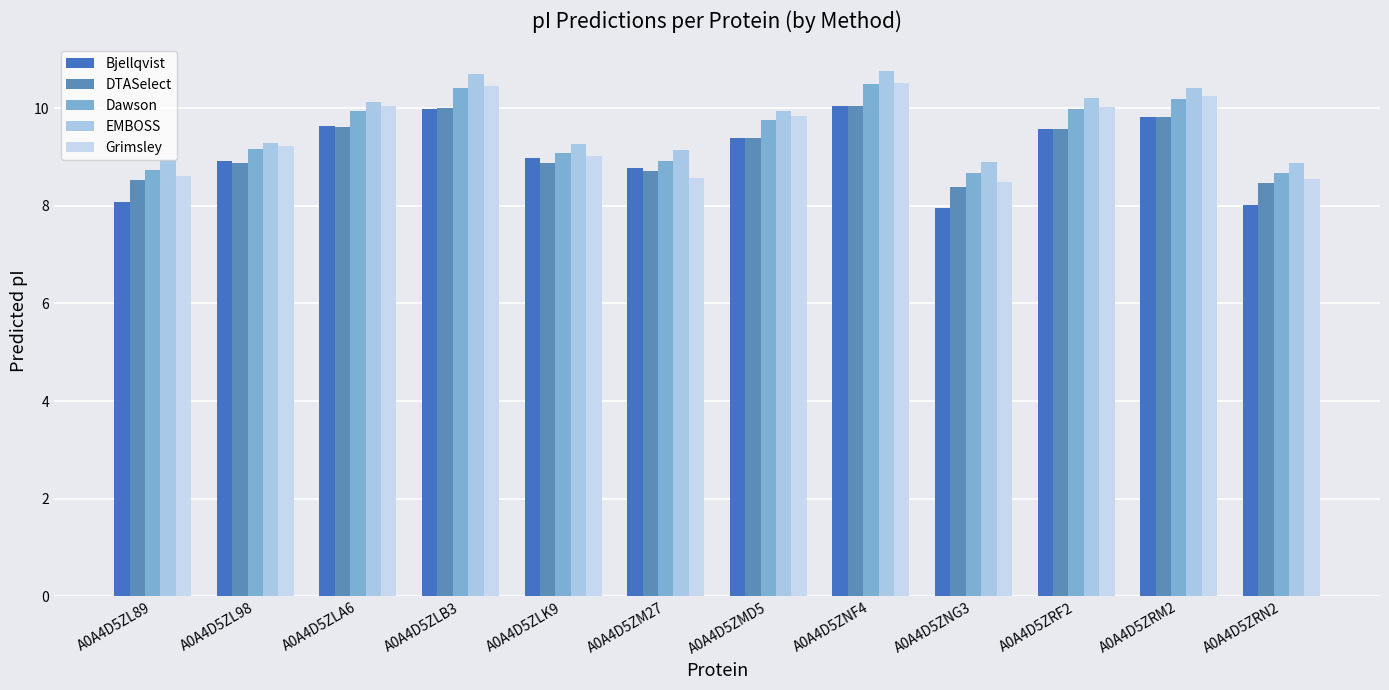

The Bjellqvist series shows 16.1 at A0A4D5ZLB3. True or false?

False